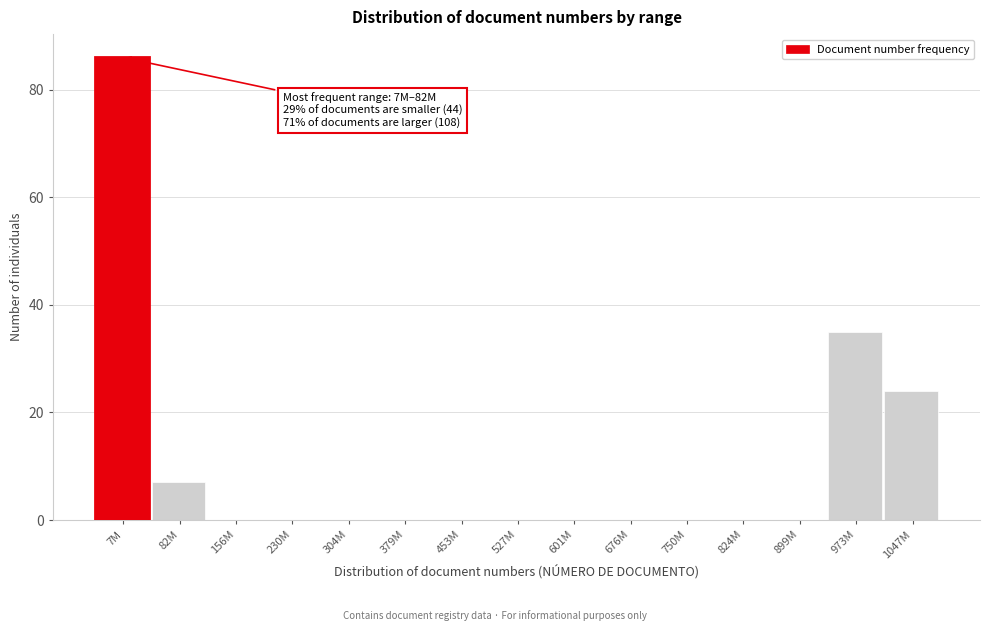

Reading left to right, transcribe all the data shown in this chart.

7M=86	82M=7	156M=0	230M=0	304M=0	379M=0	453M=0	527M=0	601M=0	676M=0	750M=0	824M=0	899M=0	973M=35	1047M=24